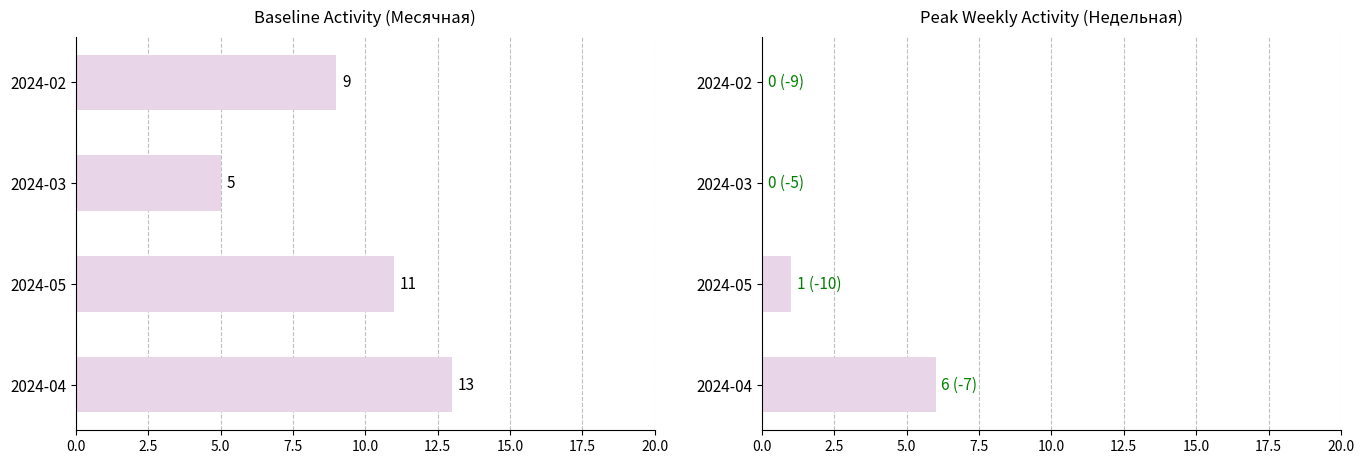

What is the sum of all Недельная values?

7